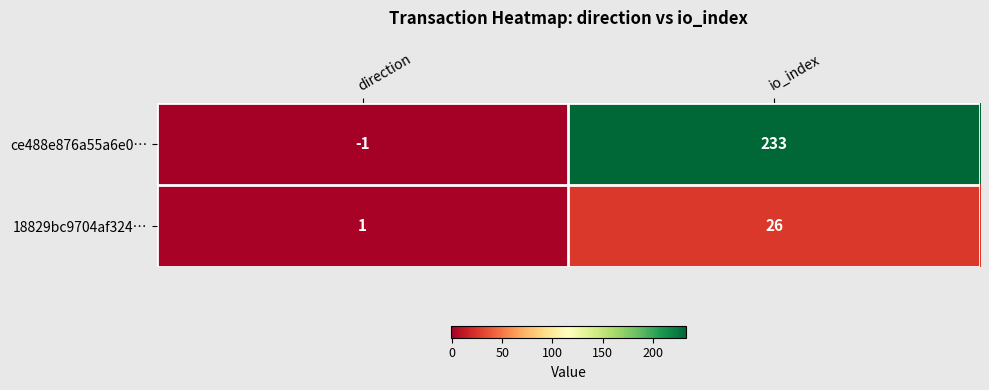

Which series has the widest spread of values?

ce488e876a55a6e0…